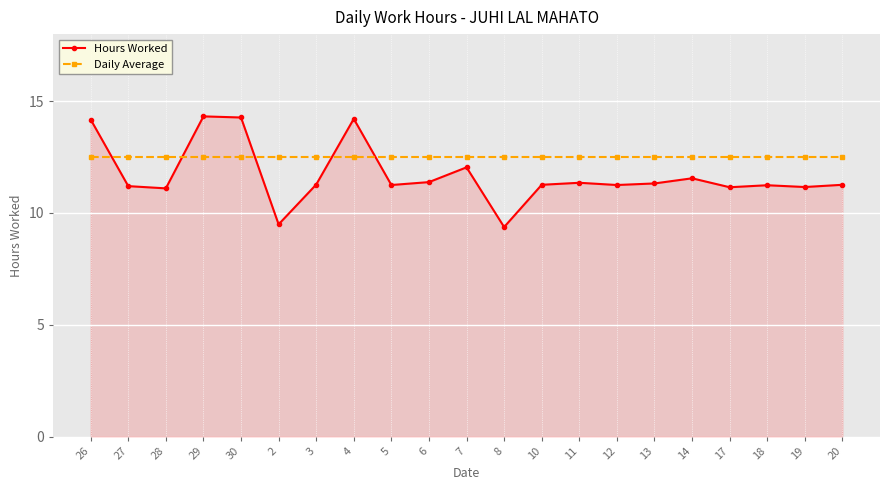

What is the total value across all series at 20?

23.8